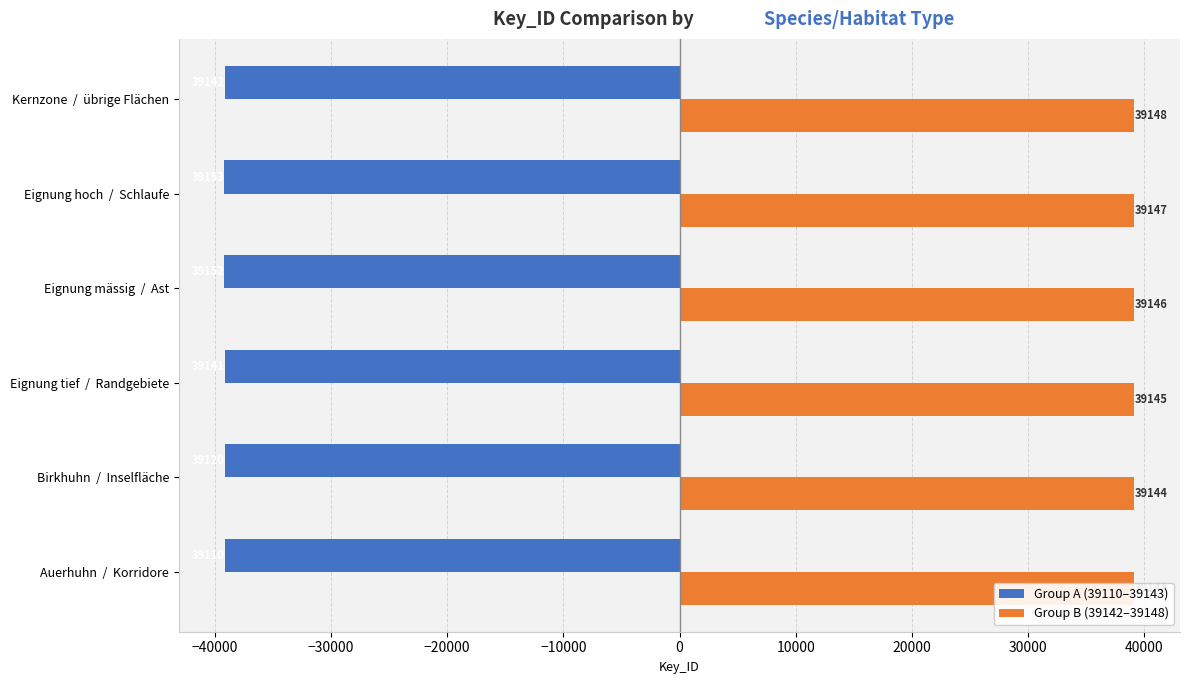

True or false: Group B (39142–39148) has a value of 39145 at Eignung tief / Randgebiete.

True